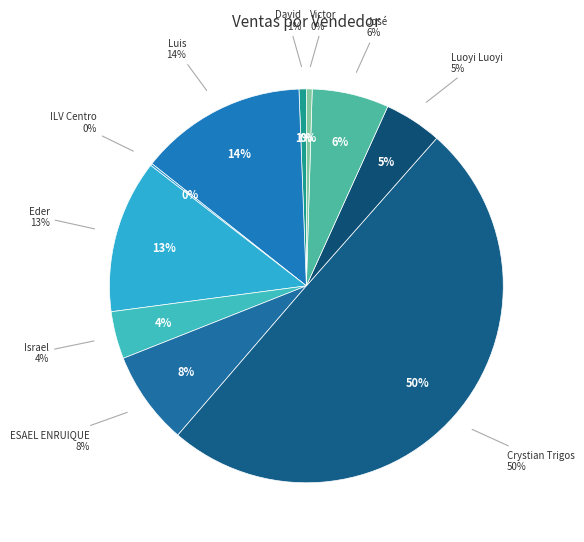

Which category has the smallest portion of the pie?

ILV Centro